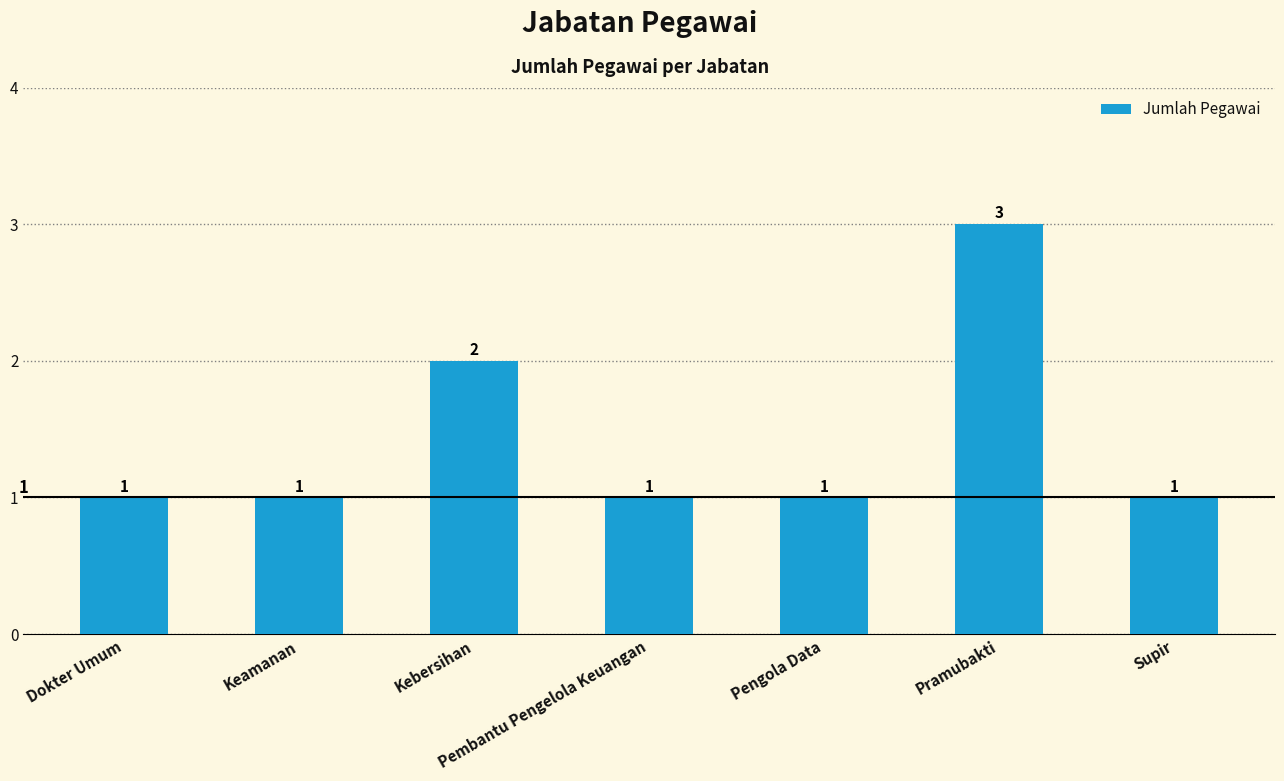

How many bars are there in total?

7